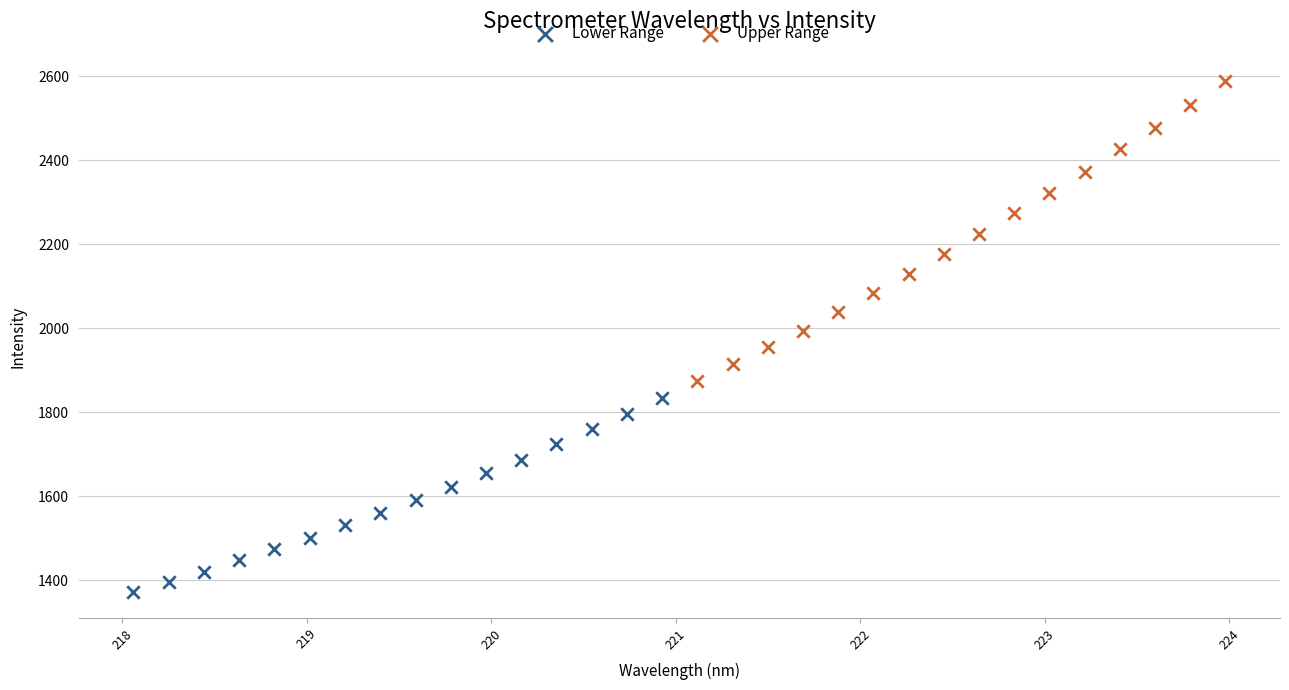

Which series contains the lowest Y value?

Lower Range